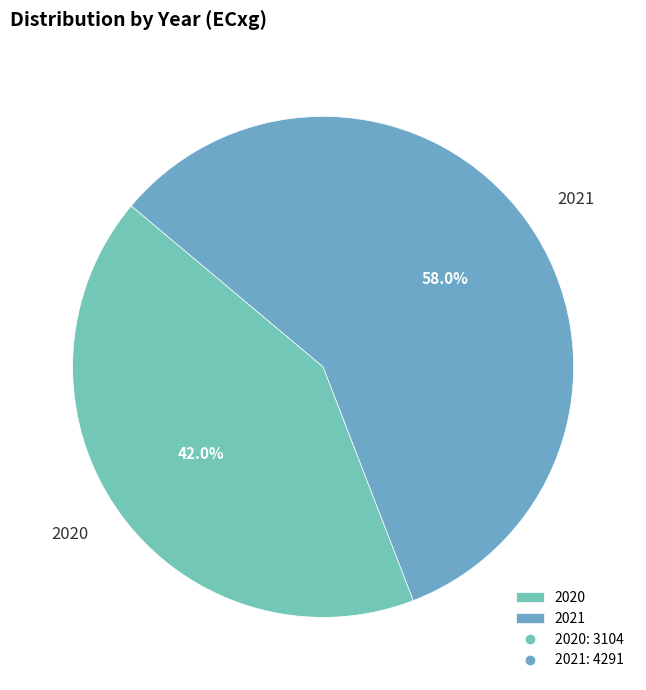

What percentage is the 2020 slice, to the nearest percent?

42%